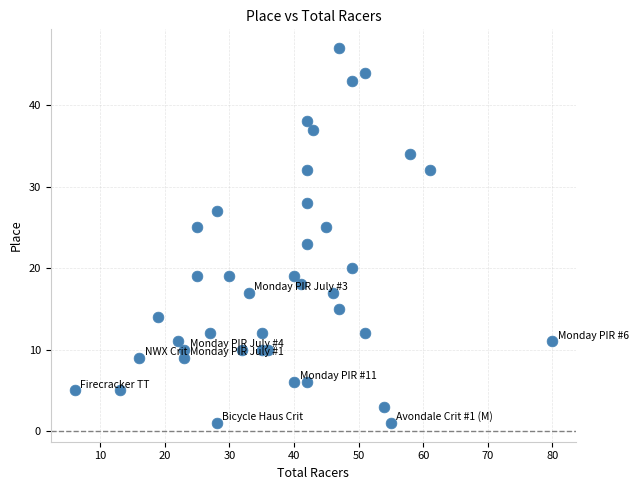

What is the range of X values (max minus min)?

74